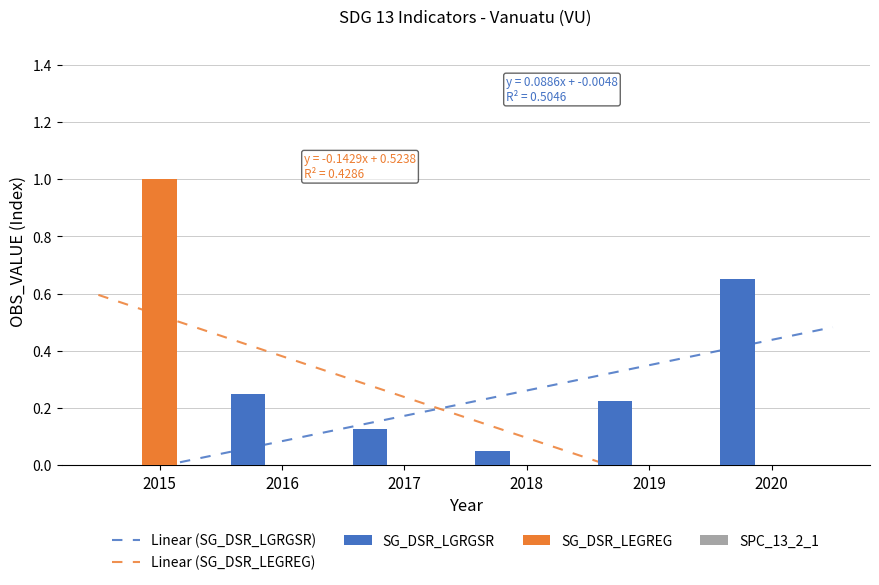

What is the spread (max minus min) of values at 2015?

1.0